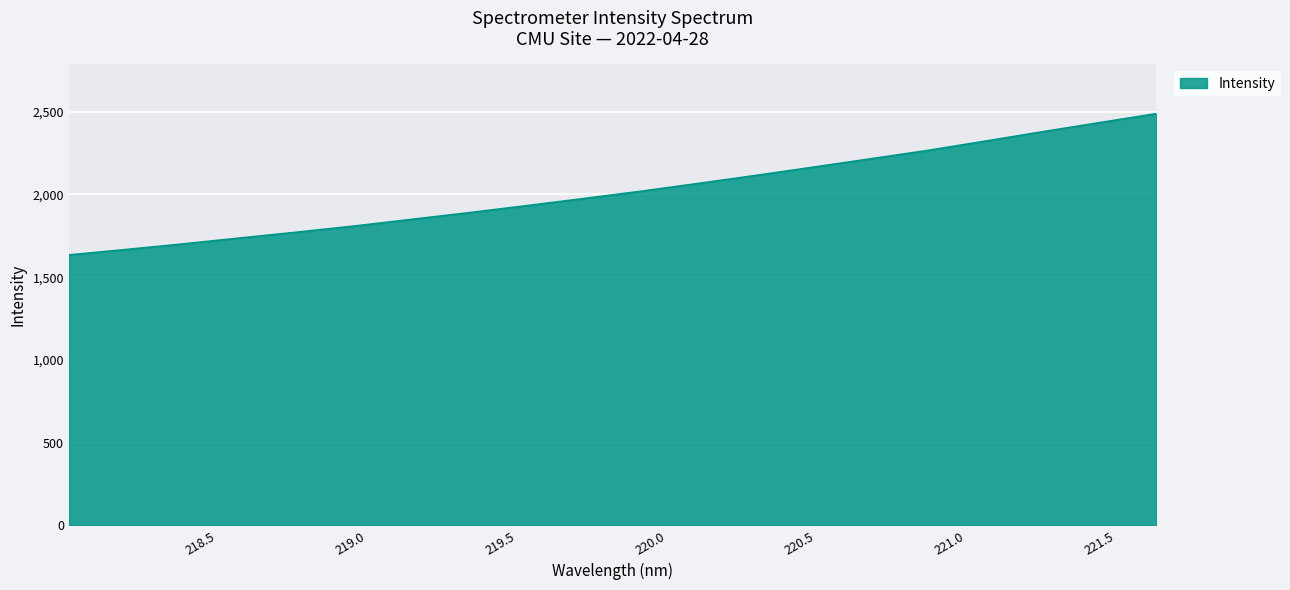

What is the difference between the maximum and minimum values?

853.7